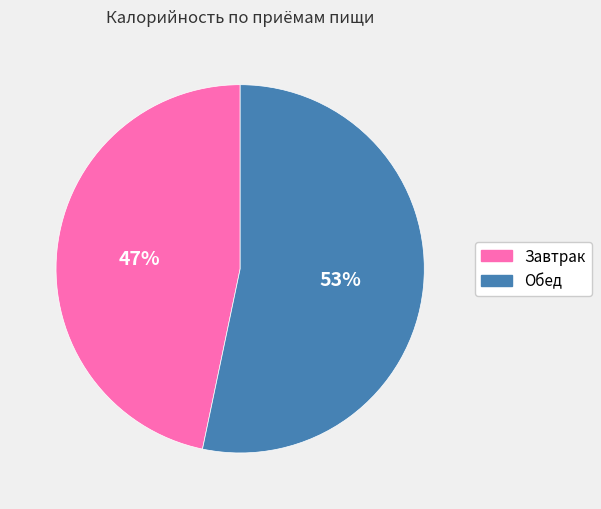

To the nearest percent, what is the combined percentage of Завтрак and Обед?

100%